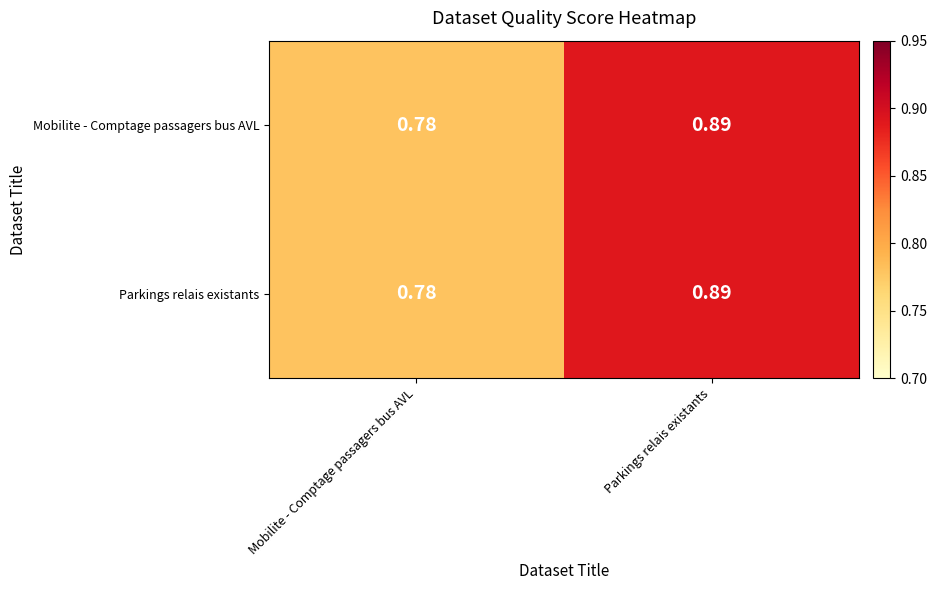

At which label does Parkings relais existants reach its minimum?

Mobilite - Comptage passagers bus AVL